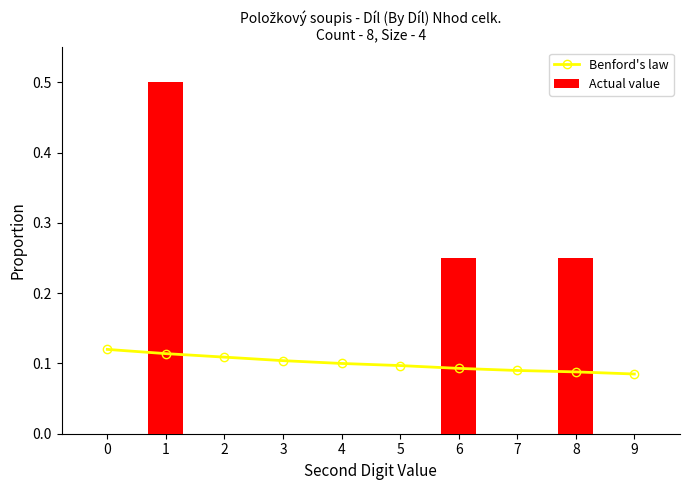

Reading right to left, extract all data points from this chart.

Benford's law: 0.1	0.1	0.1	0.1	0.1	0.1	0.1	0.1	0.1	0.1
Actual value: 0.0	0.2	0.0	0.2	0.0	0.0	0.0	0.0	0.5	0.0